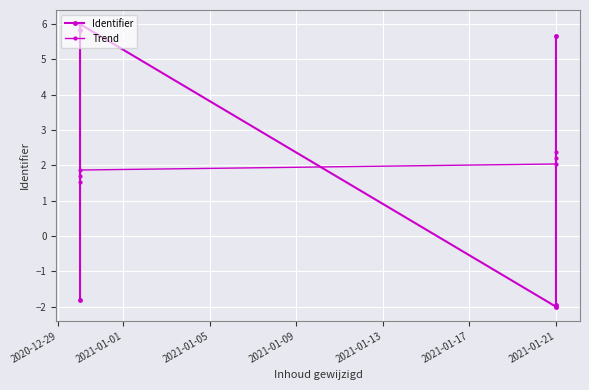

What is the difference between the maximum and minimum values in the Identifier series?

8.0